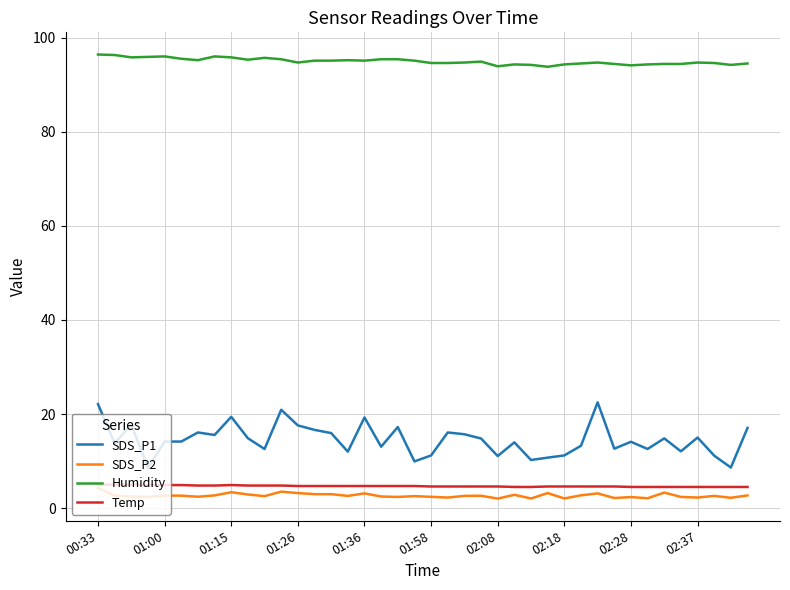

Which series has the largest total across all categories?

Humidity